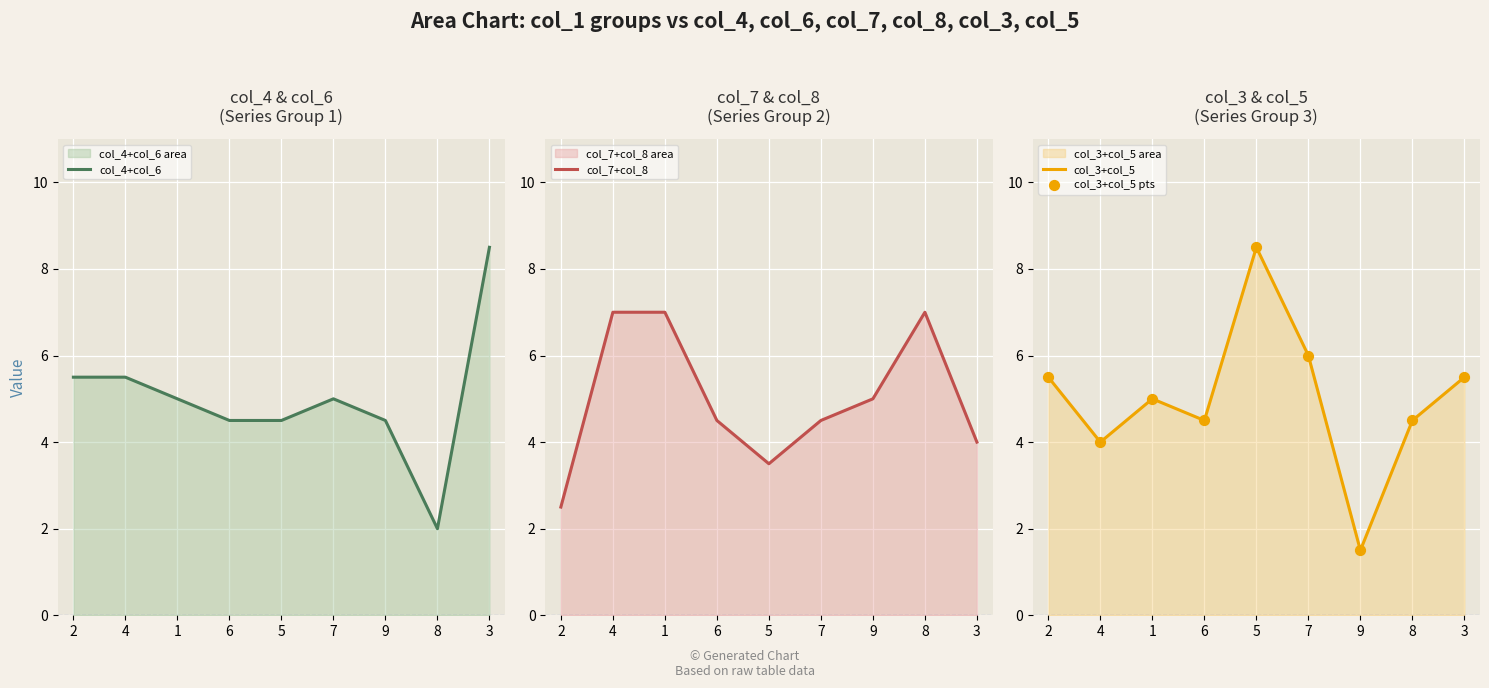

Which series has the widest spread of Y values?

col_3+col_5